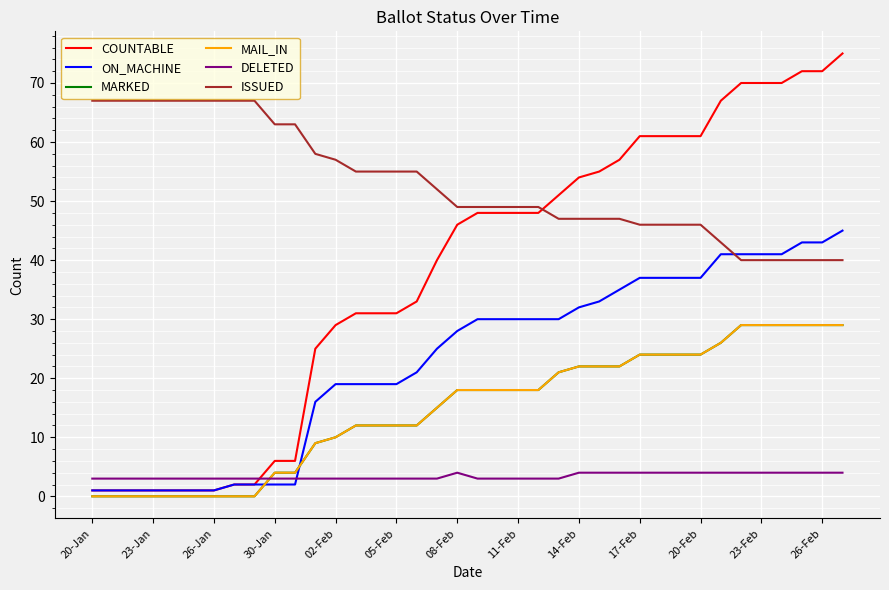

Which series has the largest total across all categories?

ISSUED